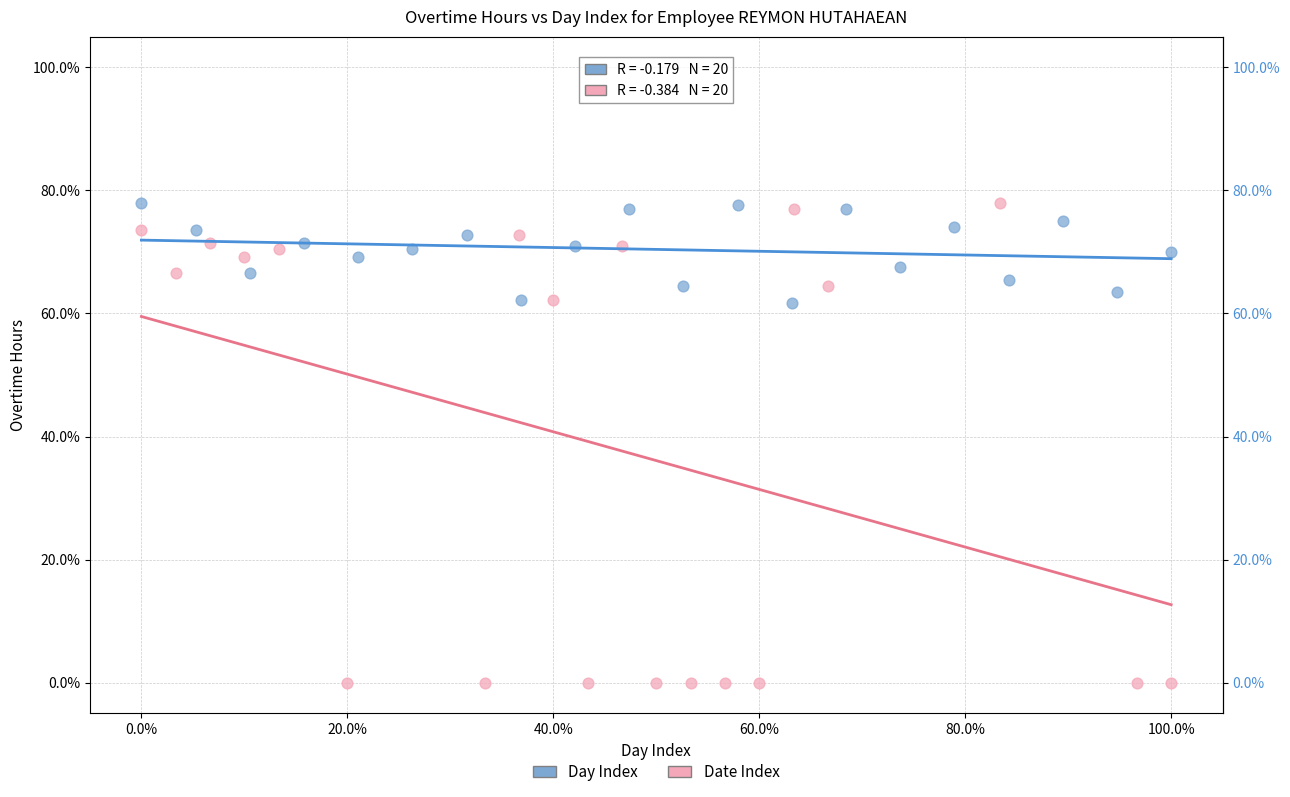

What are all the series names shown in the legend?

Day Index, Date Index